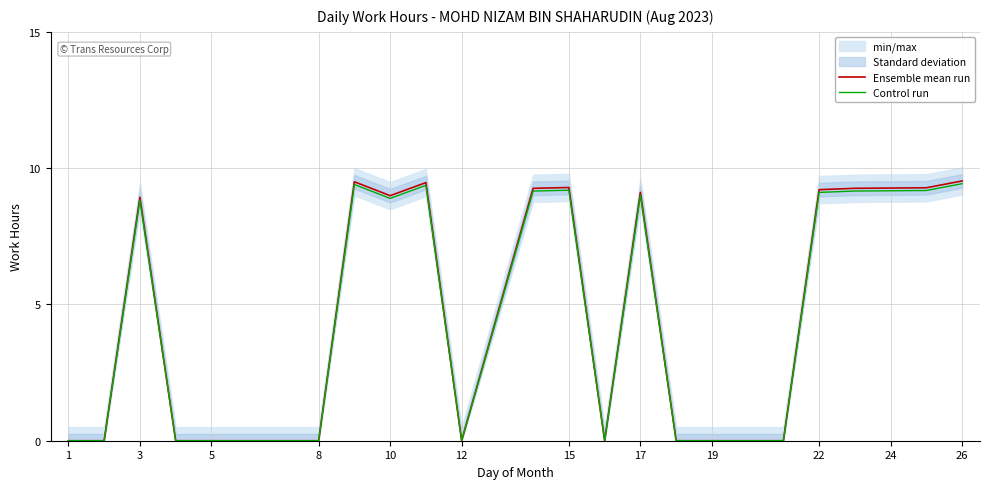

True or false: Control run has a value of 0.0 at 5.

True